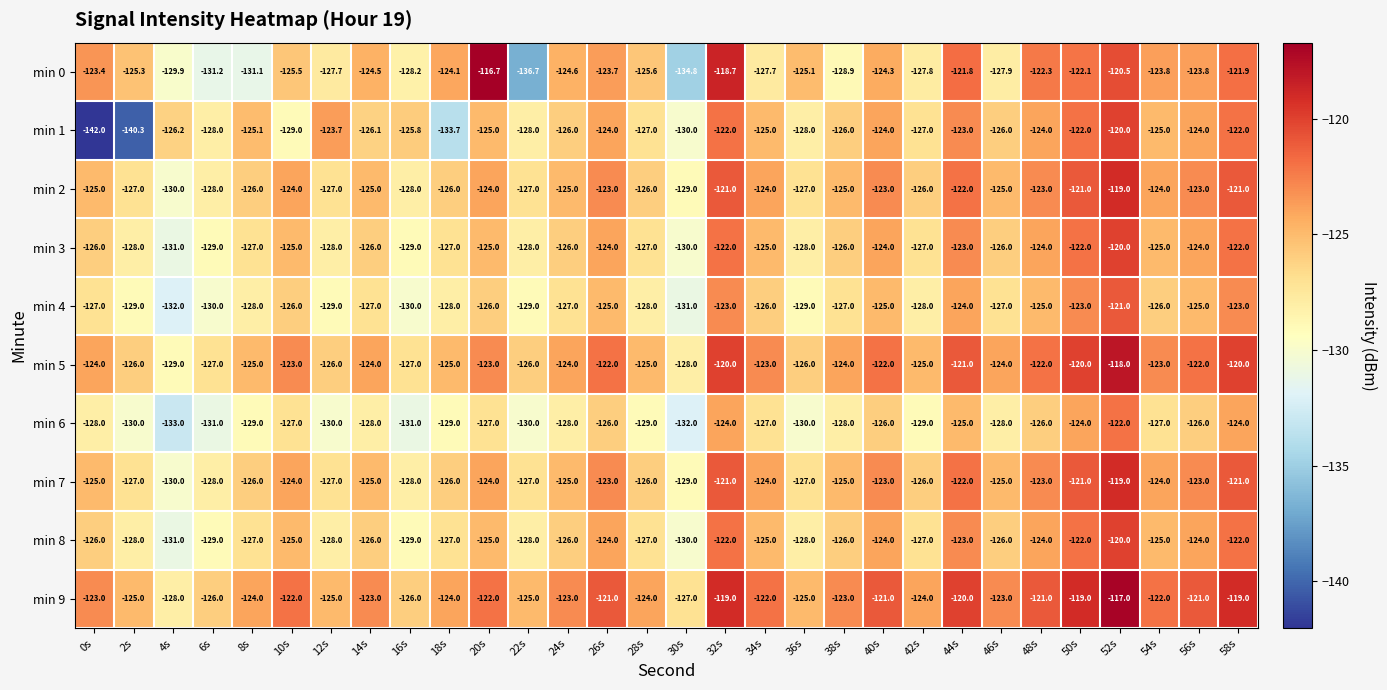

The value of min 5 at 6s is -34.2. True or false?

False